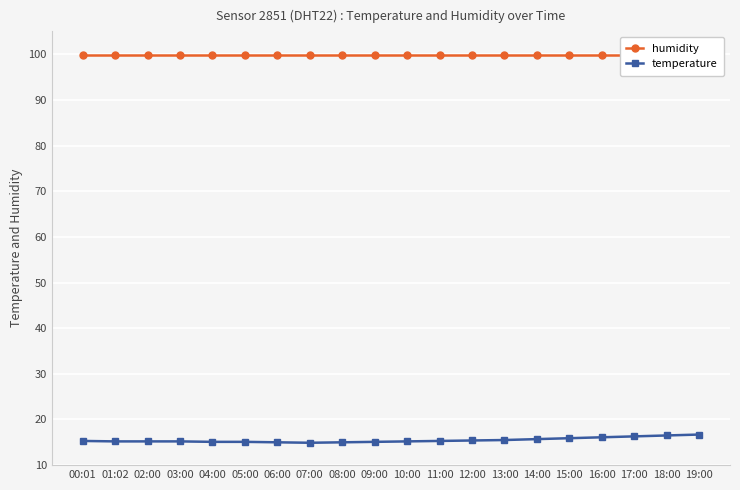

What is the difference between the second highest and minimum values in the temperature series?

1.6